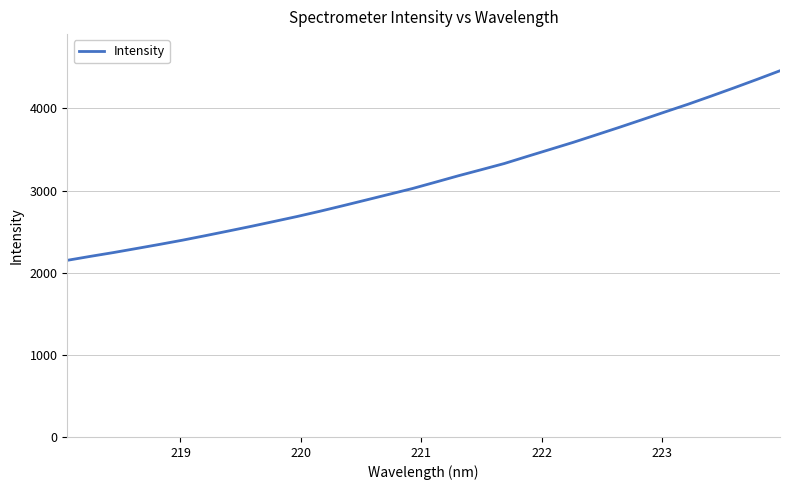

True or false: there are more than 1 points higher than both neighbors.

False